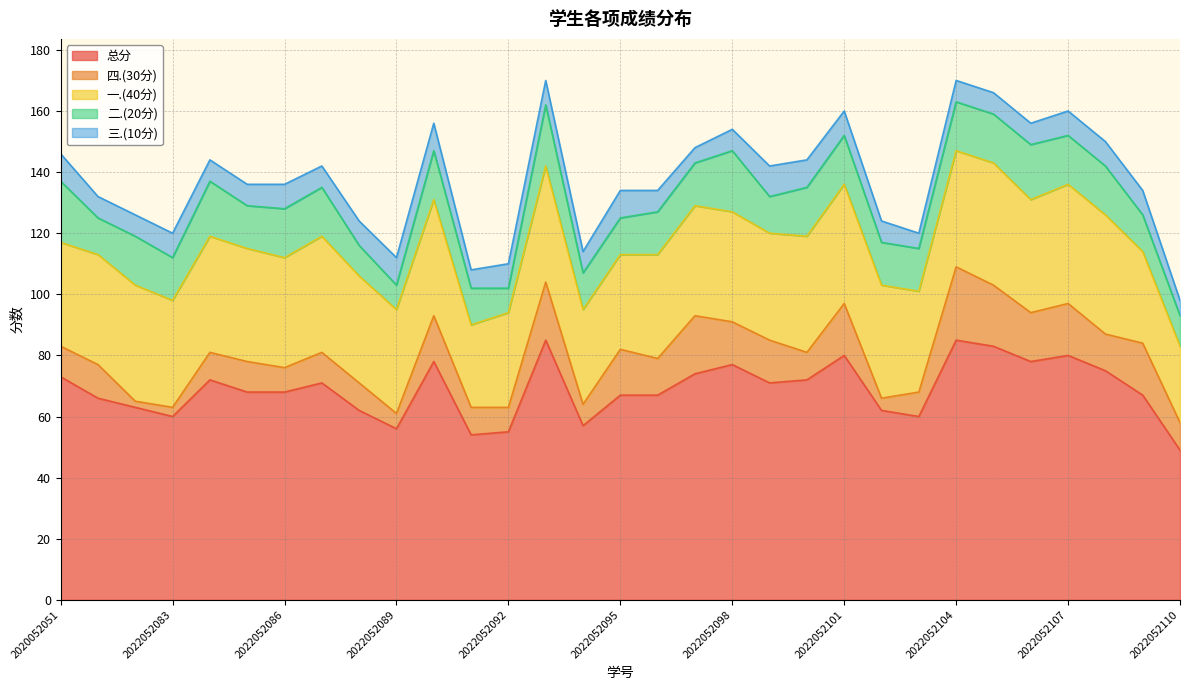

How many interior local peaks does the 一.(40分) series have?

7